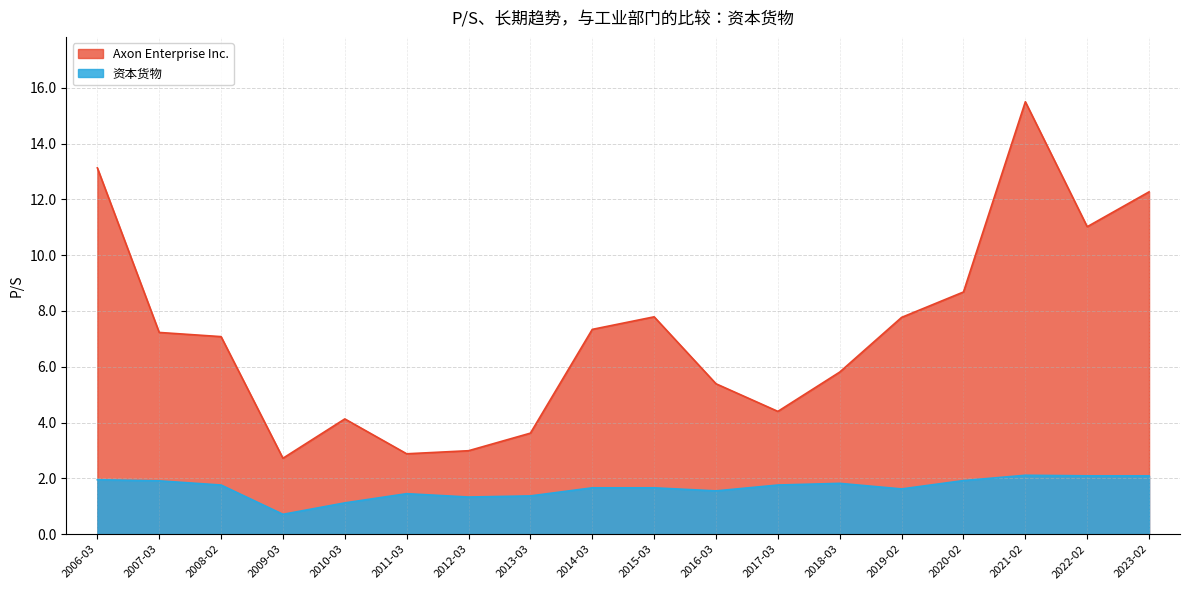

Which category has the highest value in the 资本货物 series?

2021-02